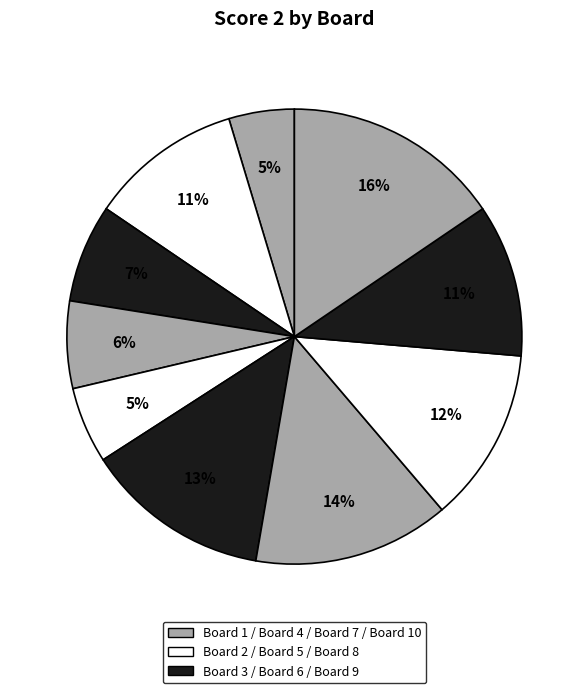

Count the number of slices in the pie.

10